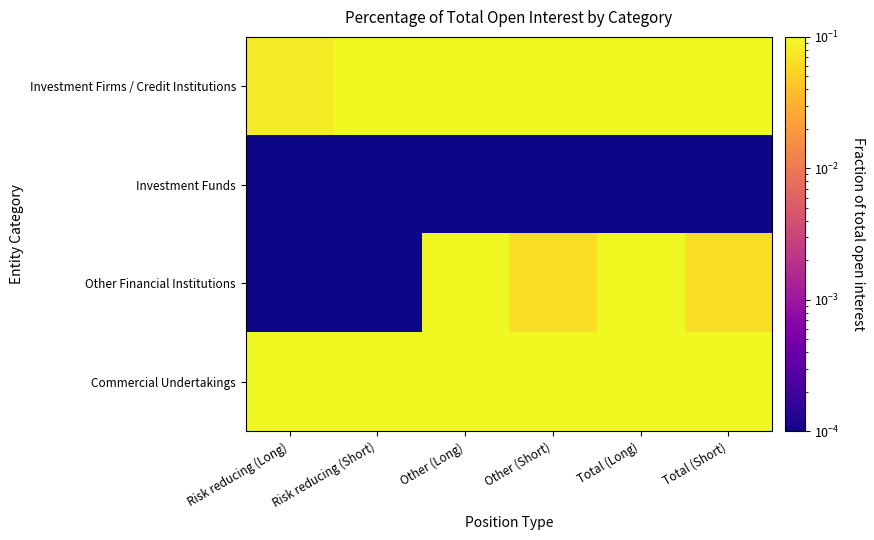

Rank the series at Other (Short) from highest to lowest value.

Investment Firms / Credit Institutions, Commercial Undertakings, Other Financial Institutions, Investment Funds